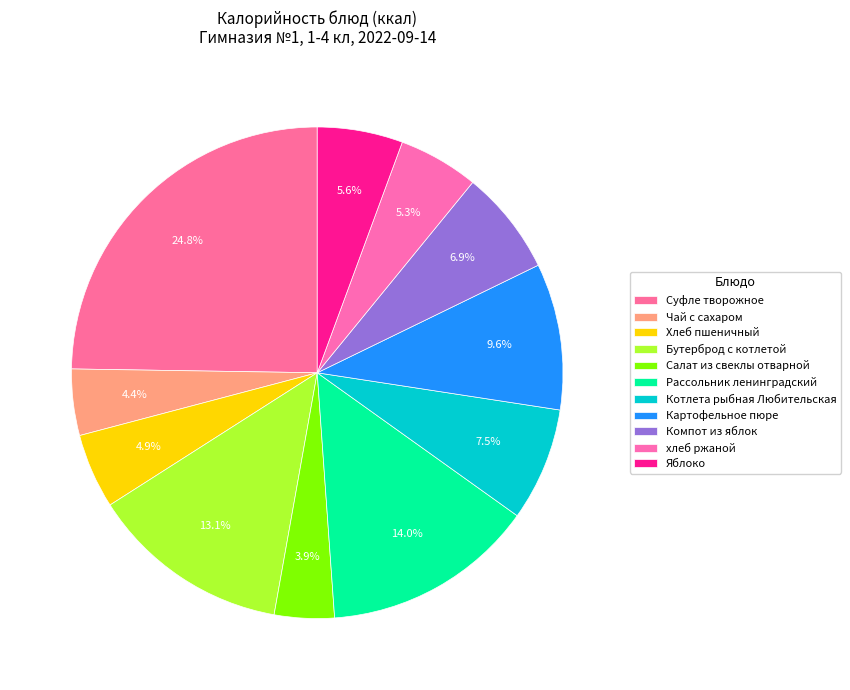

To the nearest percent, what portion does Рассольник ленинградский represent?

14%